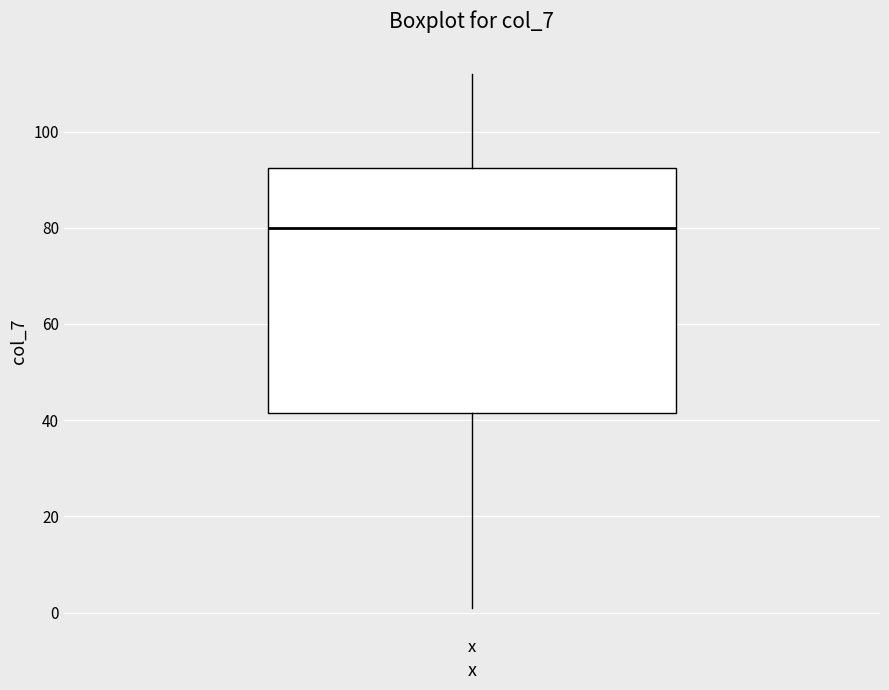

Read this box plot against the y-axis: the position of the median line, the range covered by the box, and the ends of both whiskers. The values are not printed on the chart, so give them approximately, as read against the axis.

median 80, box 42 to 92, whiskers 2 to 112